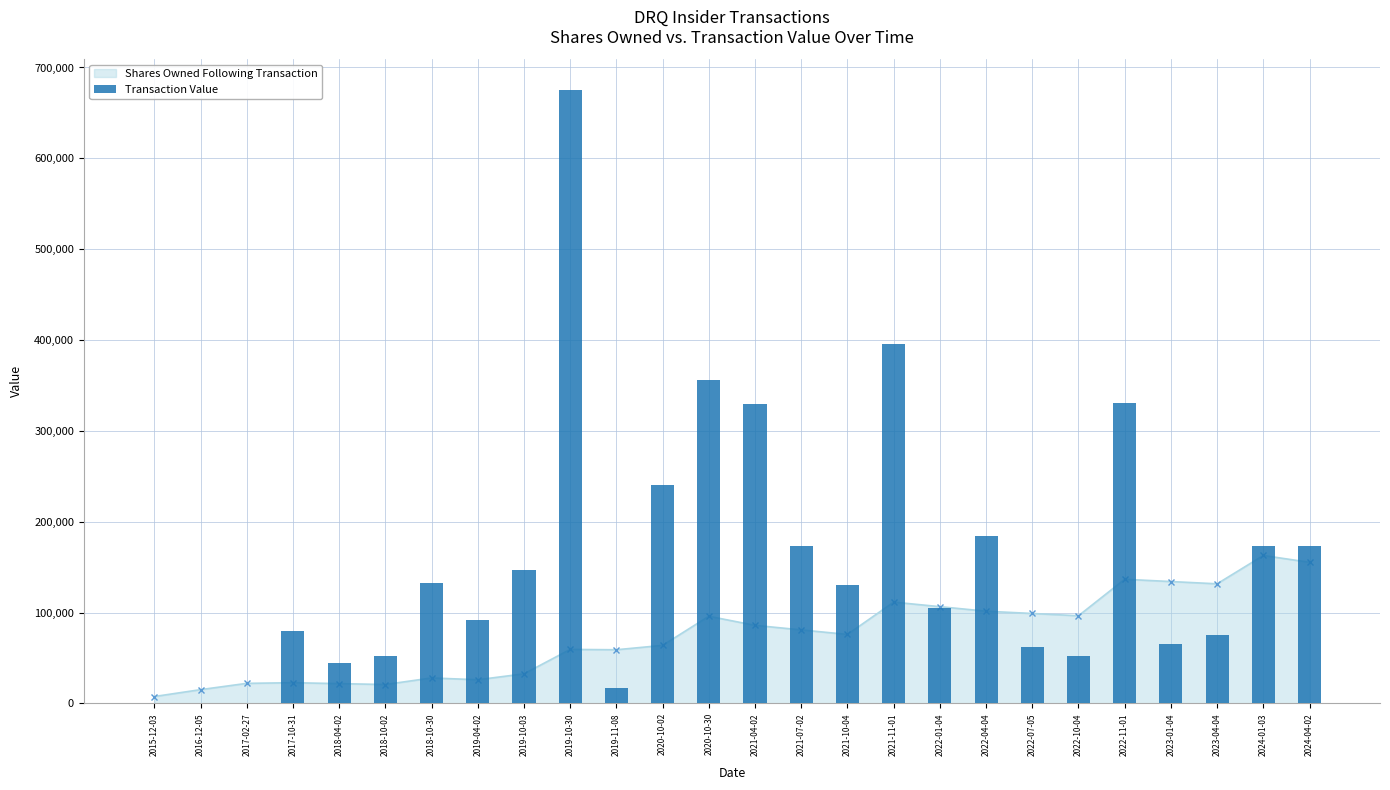

What is the change in value from 2018-04-02 to 2022-04-04?

+140756